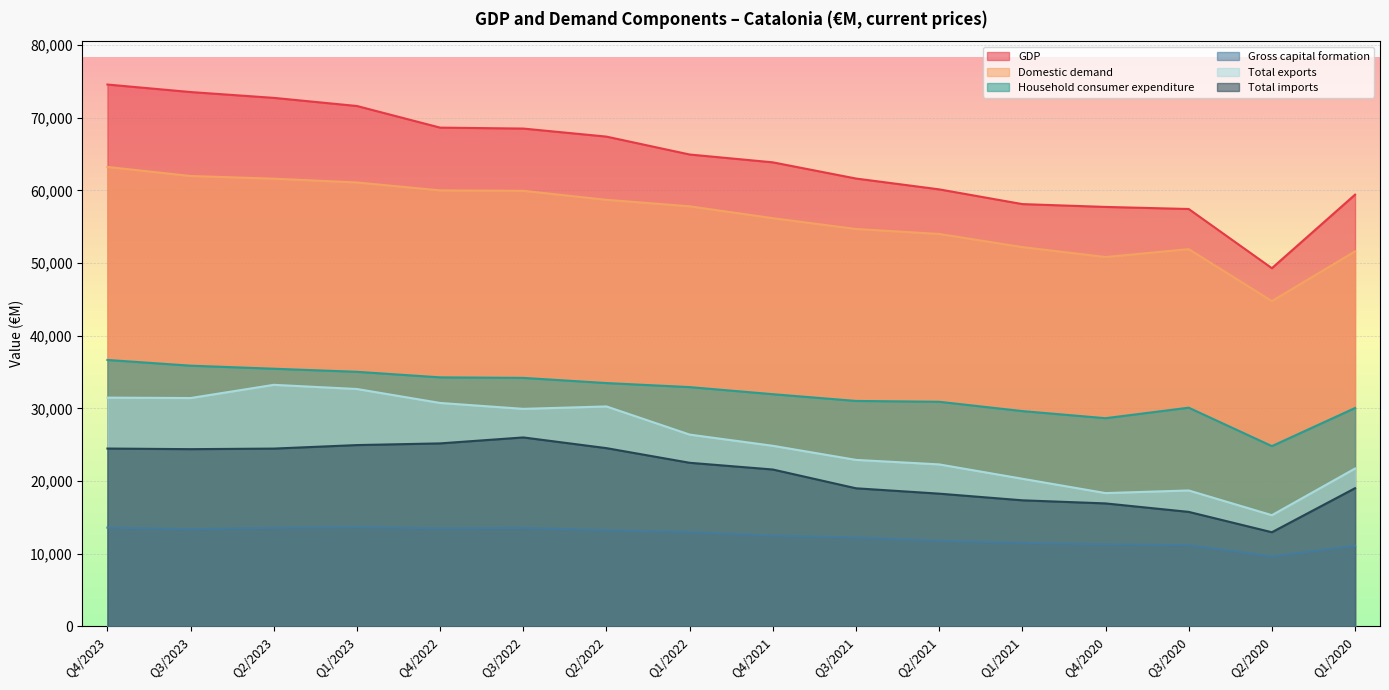

True or false: Domestic demand and Total imports intersect in this chart.

False